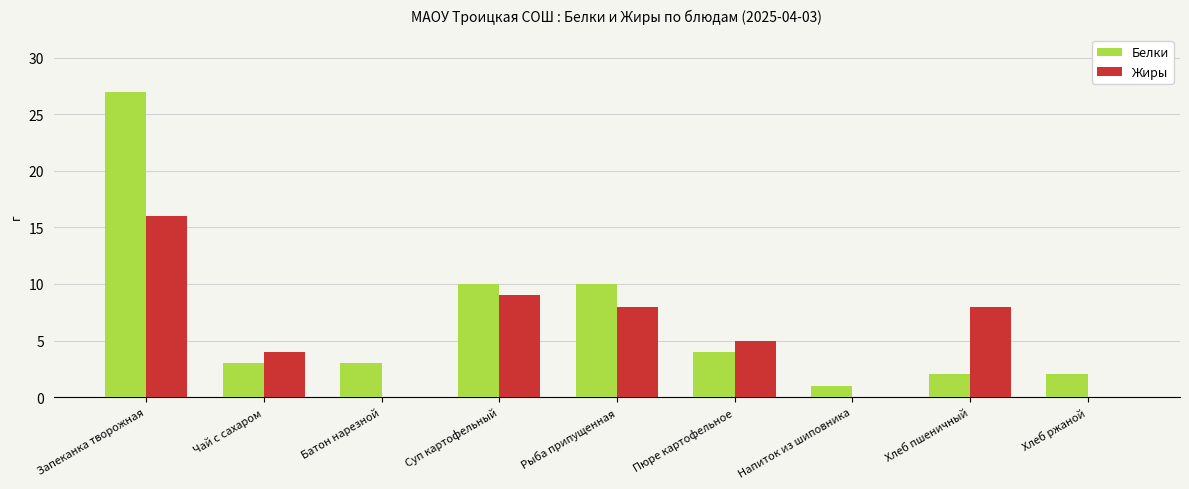

Which series changed the most between Суп картофельный and Хлеб ржаной?

Жиры